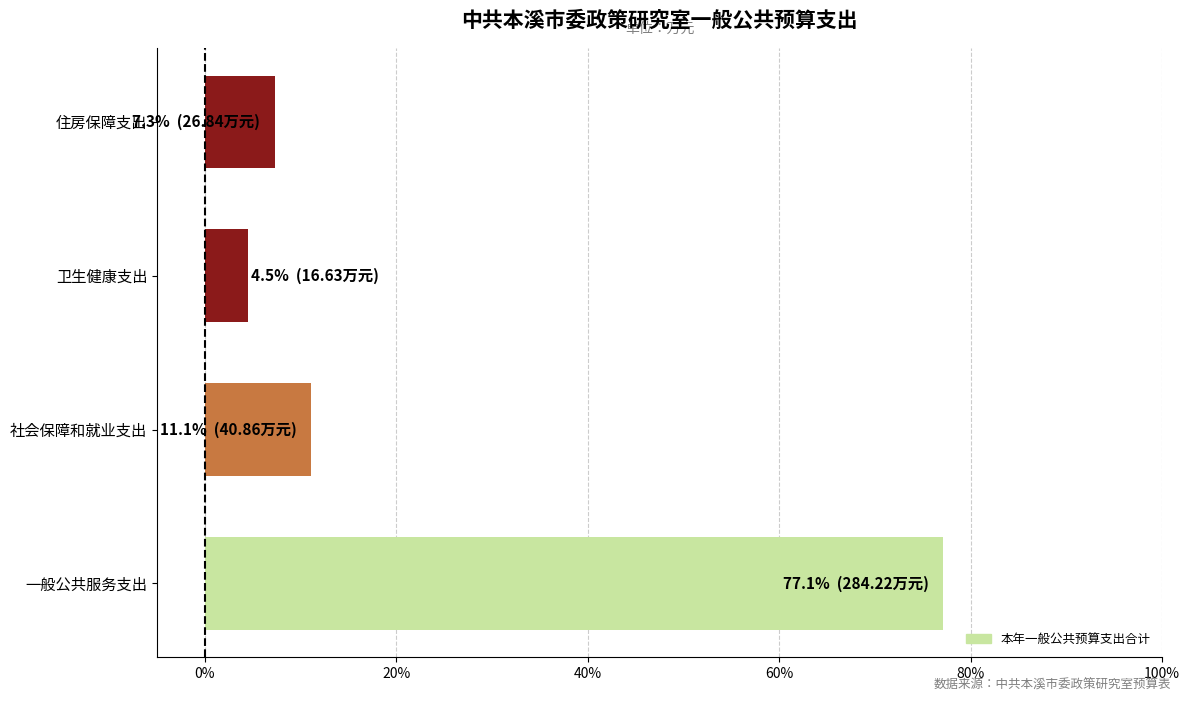

Rank the categories by value from lowest to highest.

卫生健康支出, 住房保障支出, 社会保障和就业支出, 一般公共服务支出